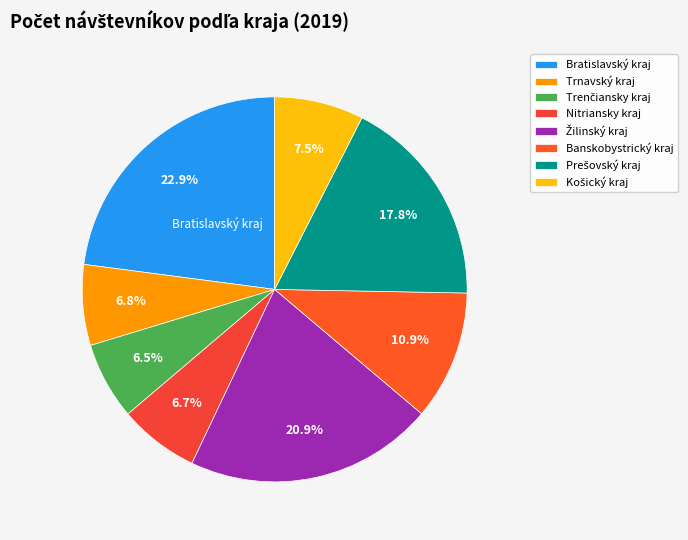

To the nearest percent, what portion does Banskobystrický kraj represent?

11%